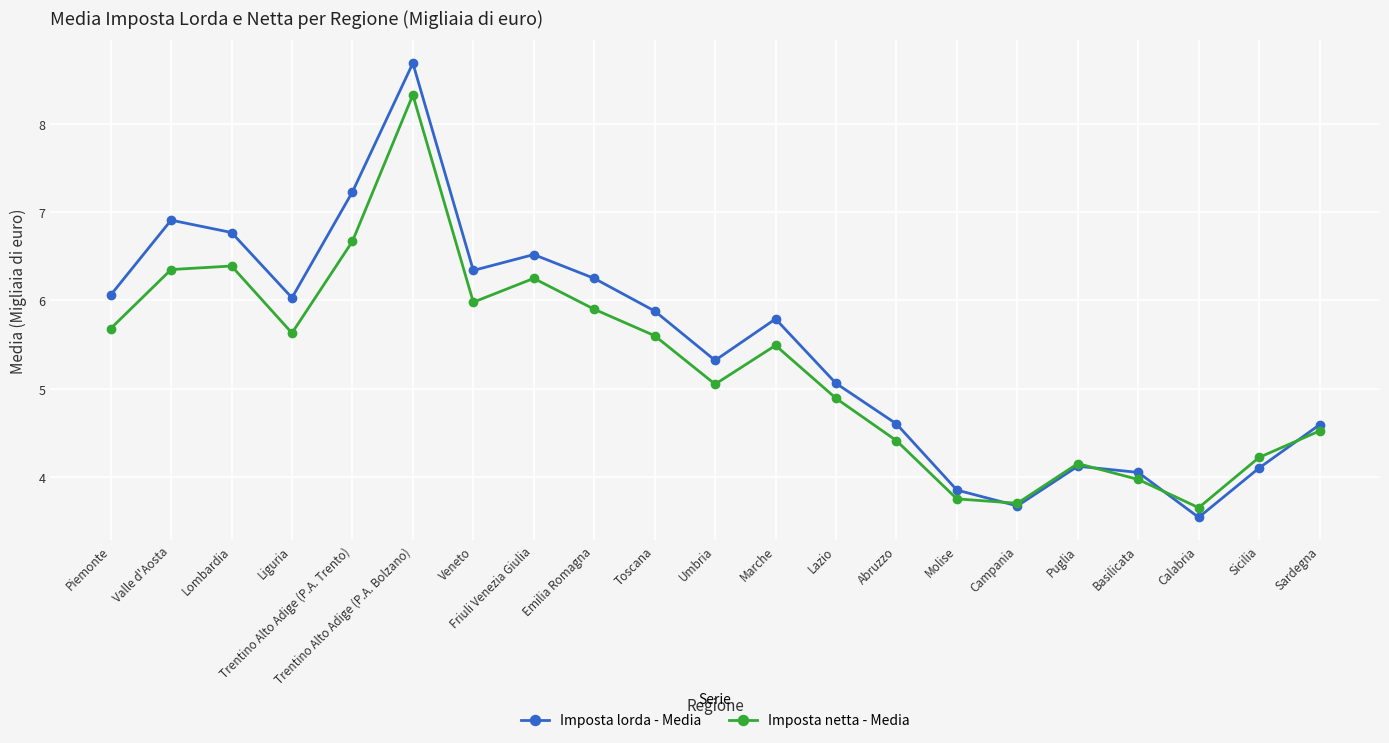

What is the minimum value shown in the chart?

3.5